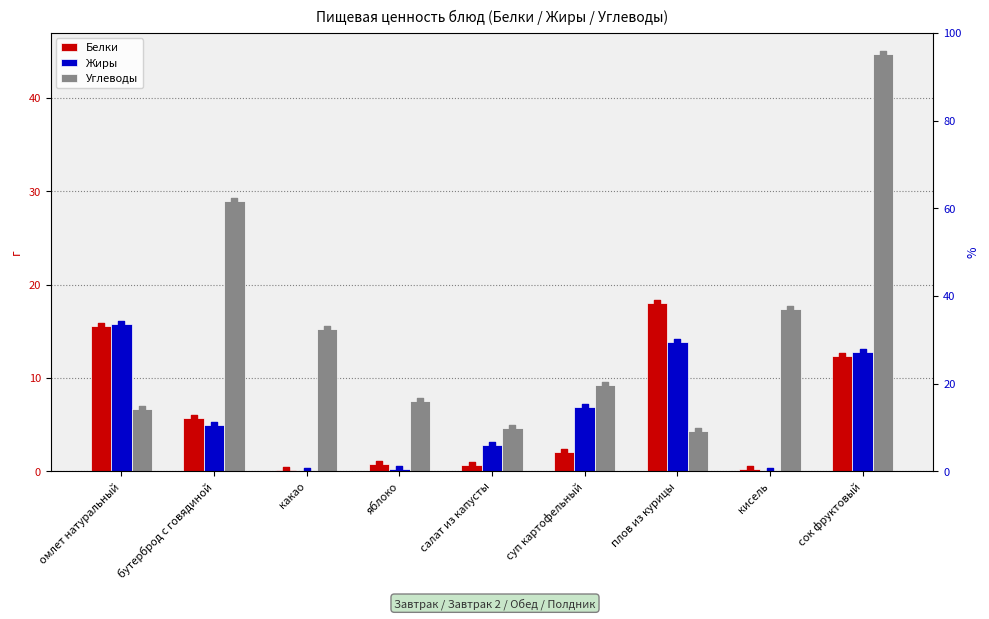

What are all the series names shown in the legend?

Белки, Жиры, Углеводы